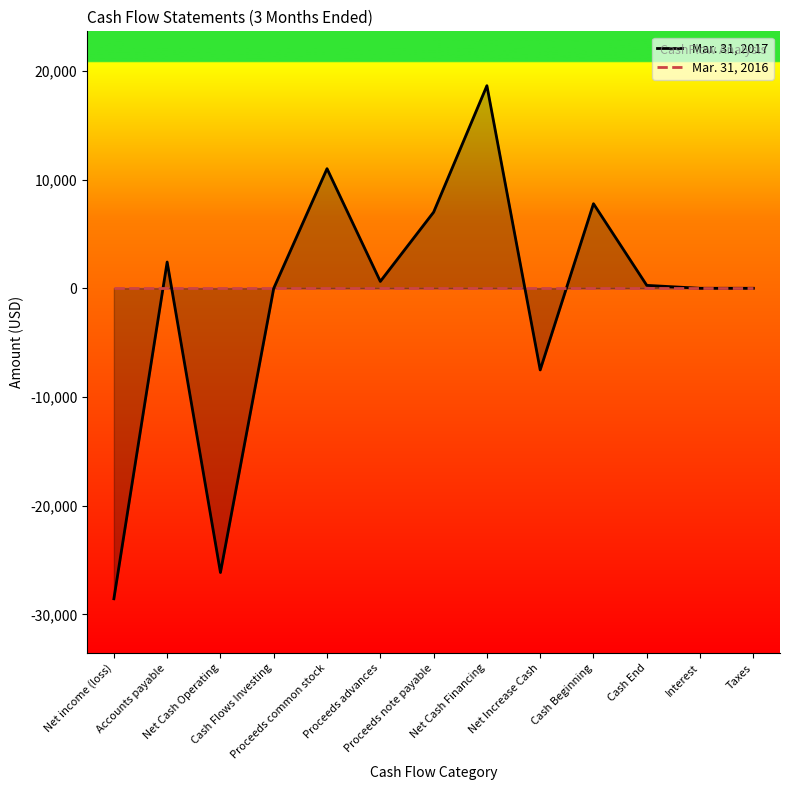

What is the approximate value of Mar. 31, 2017 at Proceeds note payable, to the nearest 50?

7000